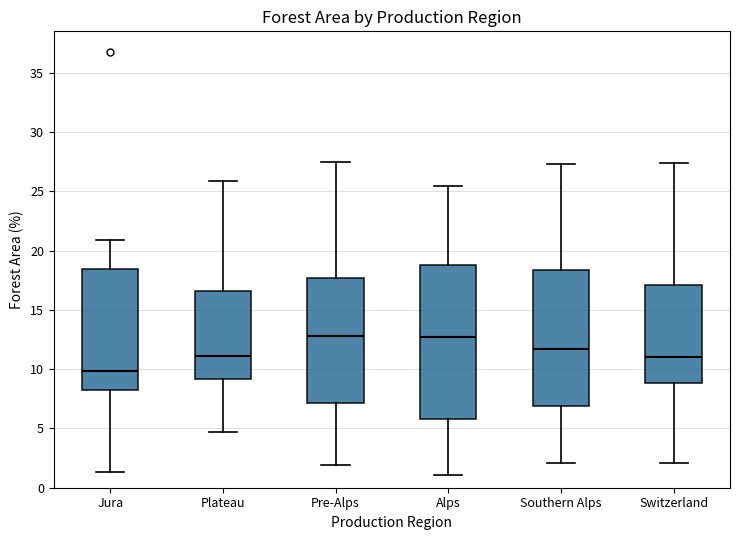

Reading left to right, read every box against the y-axis: the position of its median line, the range the box covers, and the ends of its whiskers. The values are not printed on the chart, so give them approximately, as read against the axis.

Jura: median 10.0, box 8.0 to 18.5, whiskers 1.5 to 21.0
Plateau: median 11.0, box 9.0 to 16.5, whiskers 4.5 to 26.0
Pre-Alps: median 13.0, box 7.0 to 17.5, whiskers 2.0 to 27.5
Alps: median 12.5, box 6.0 to 19.0, whiskers 1.0 to 25.5
Southern Alps: median 11.5, box 7.0 to 18.5, whiskers 2.0 to 27.5
Switzerland: median 11.0, box 9.0 to 17.0, whiskers 2.0 to 27.5